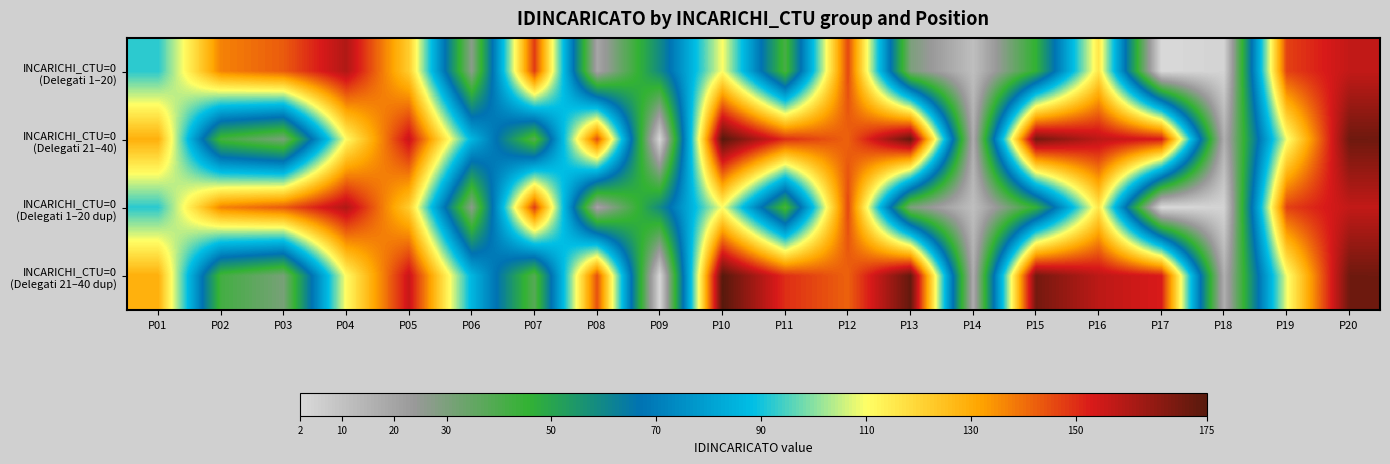

At how many categories does at least one series exceed 24?

18